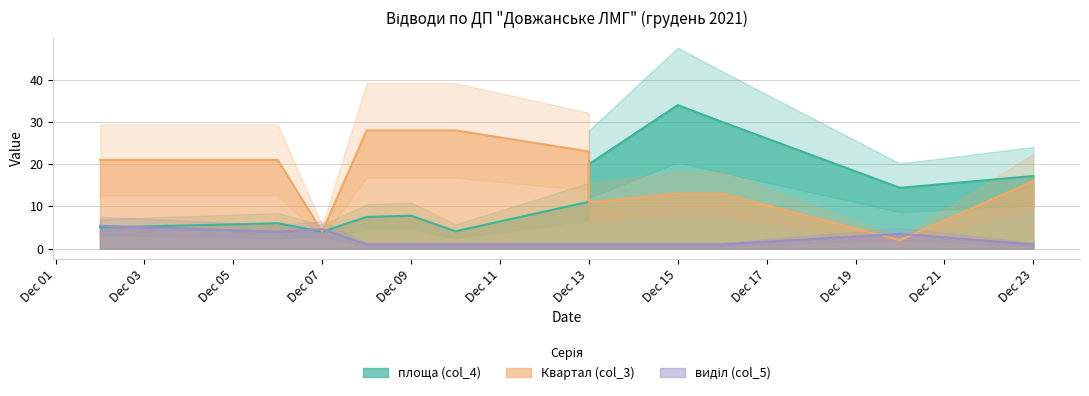

What is the average value of the виділ (col_5) series?

2.1